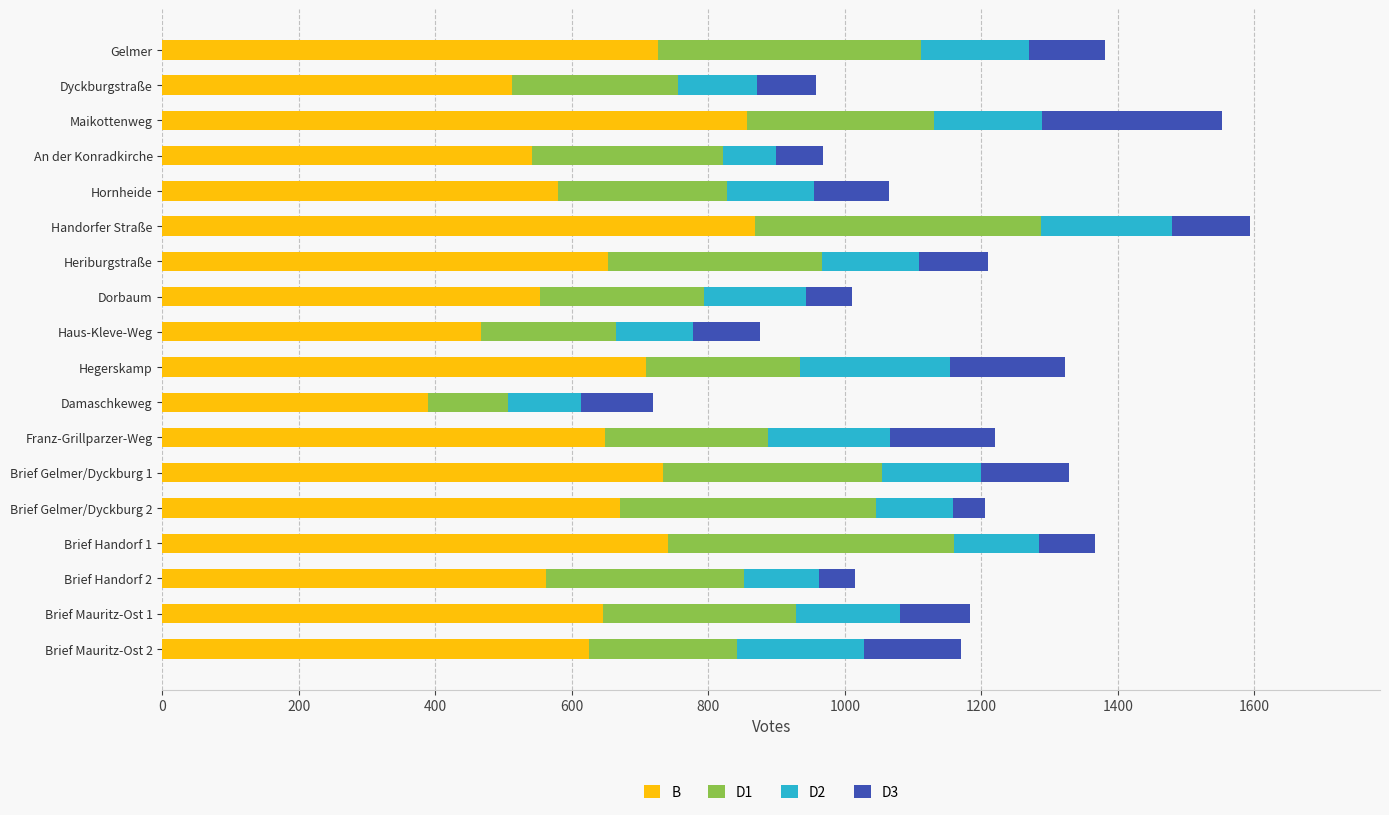

What is the sum of all B values?

11481